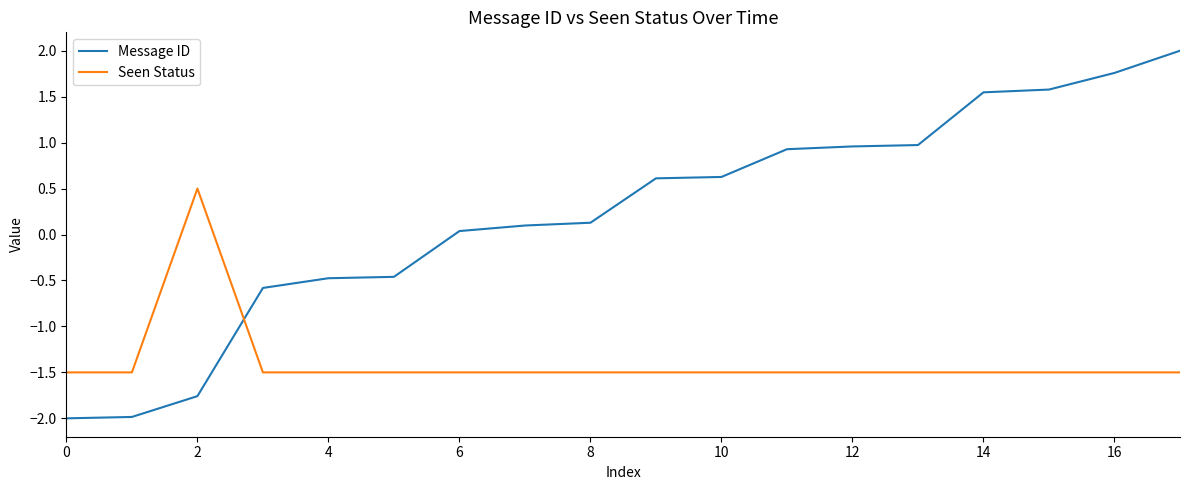

What is the maximum value shown in the chart?

2.0